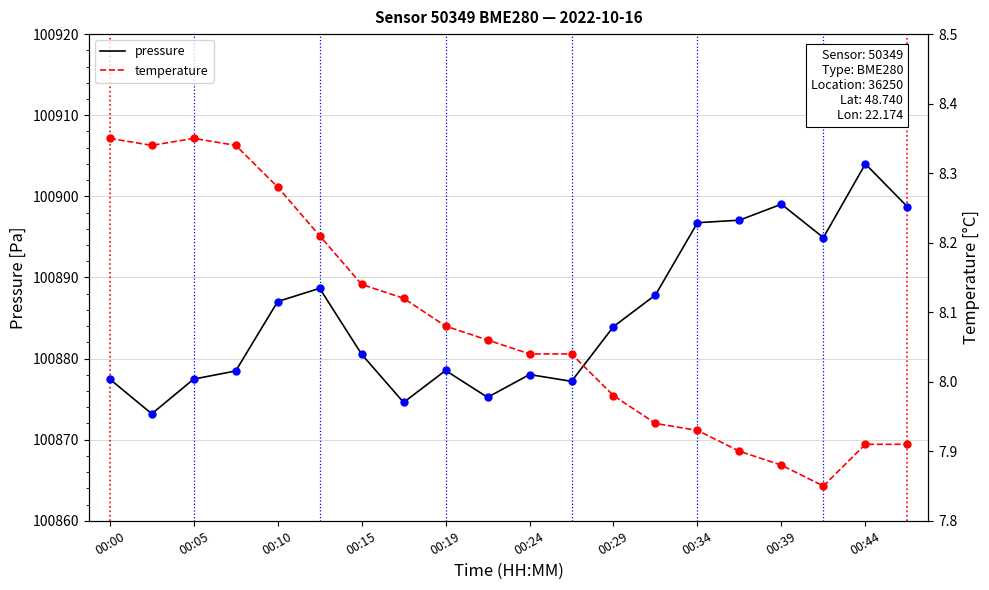

Which series contains the lowest Y value?

temperature